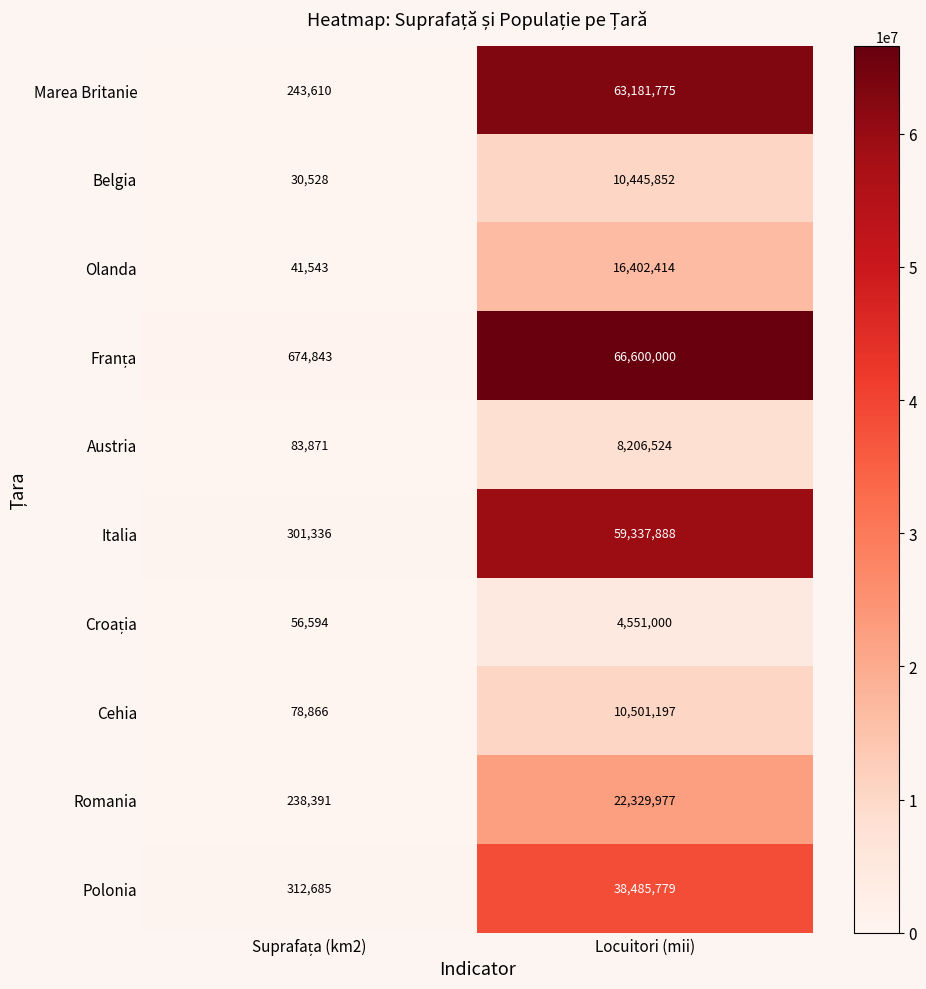

What is the smallest value displayed?

30528